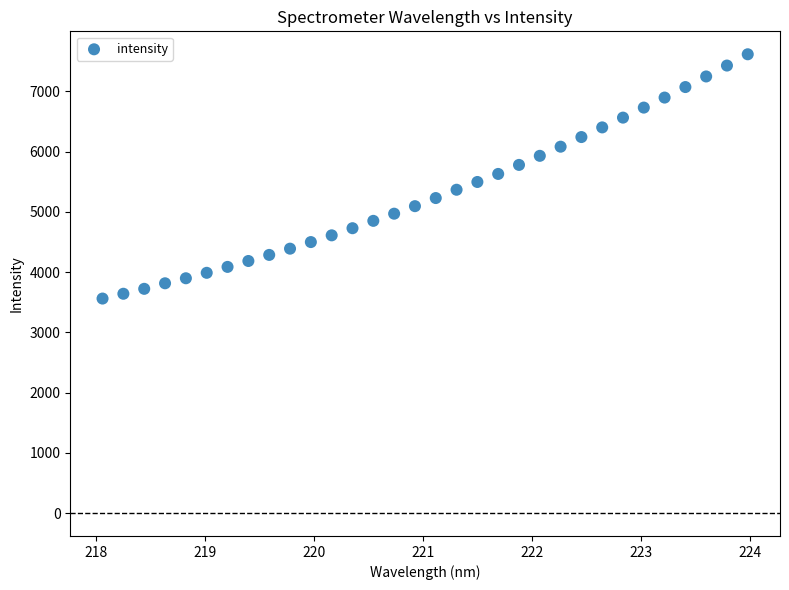

What is the range of X values (max minus min)?

5.9